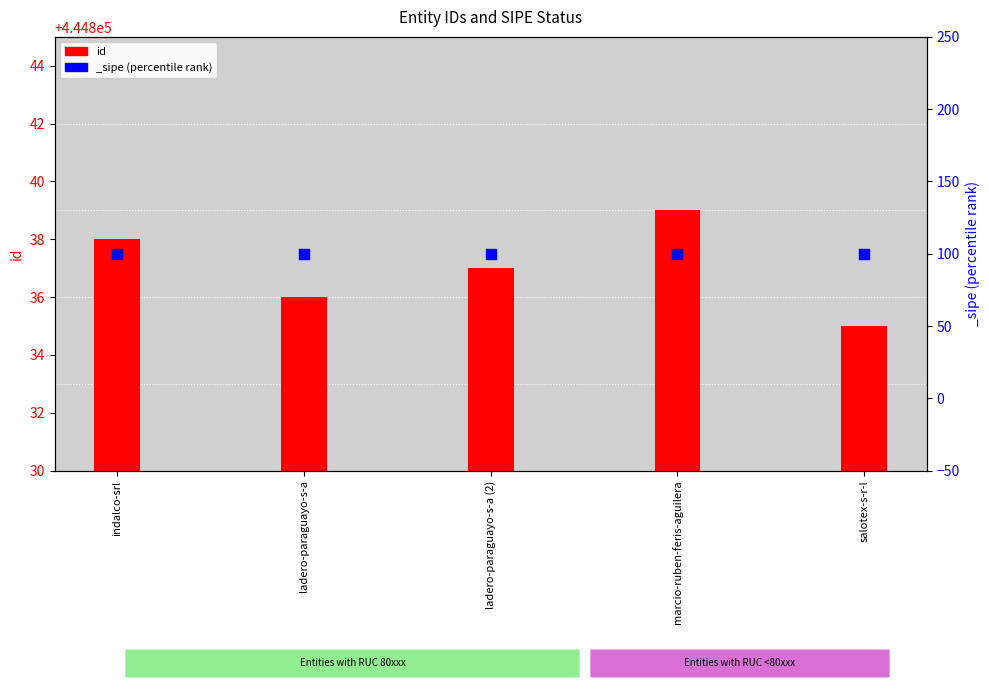

Which has a higher value, salotex-s-r-l or ladero-paraguayo-s-a?

ladero-paraguayo-s-a